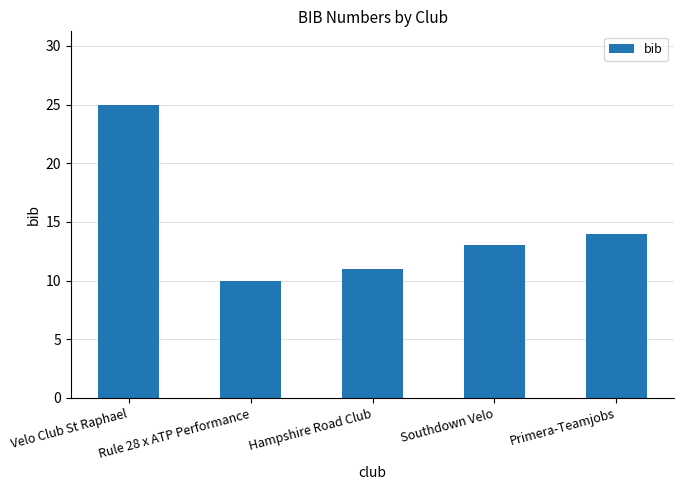

Does the chart contain any negative values?

No